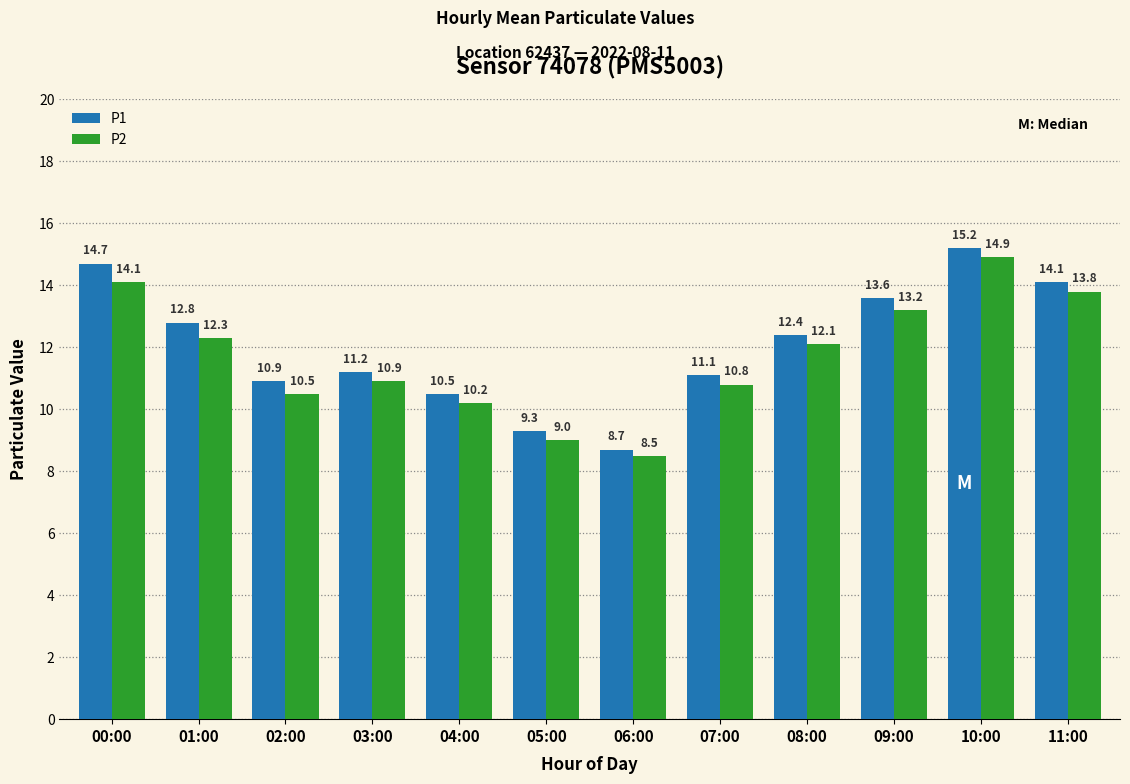

What are all the series names shown in the legend?

P1, P2